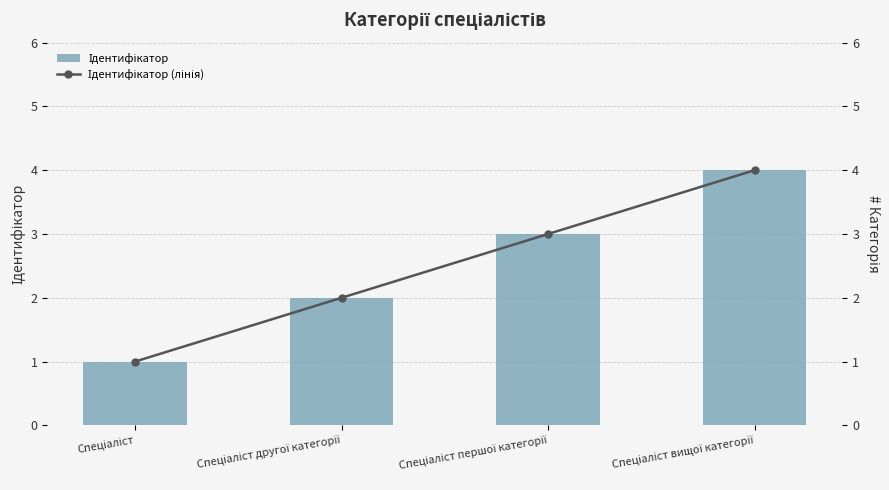

What is the difference between the second highest and second lowest values in the Ідентифікатор (лінія) series?

1